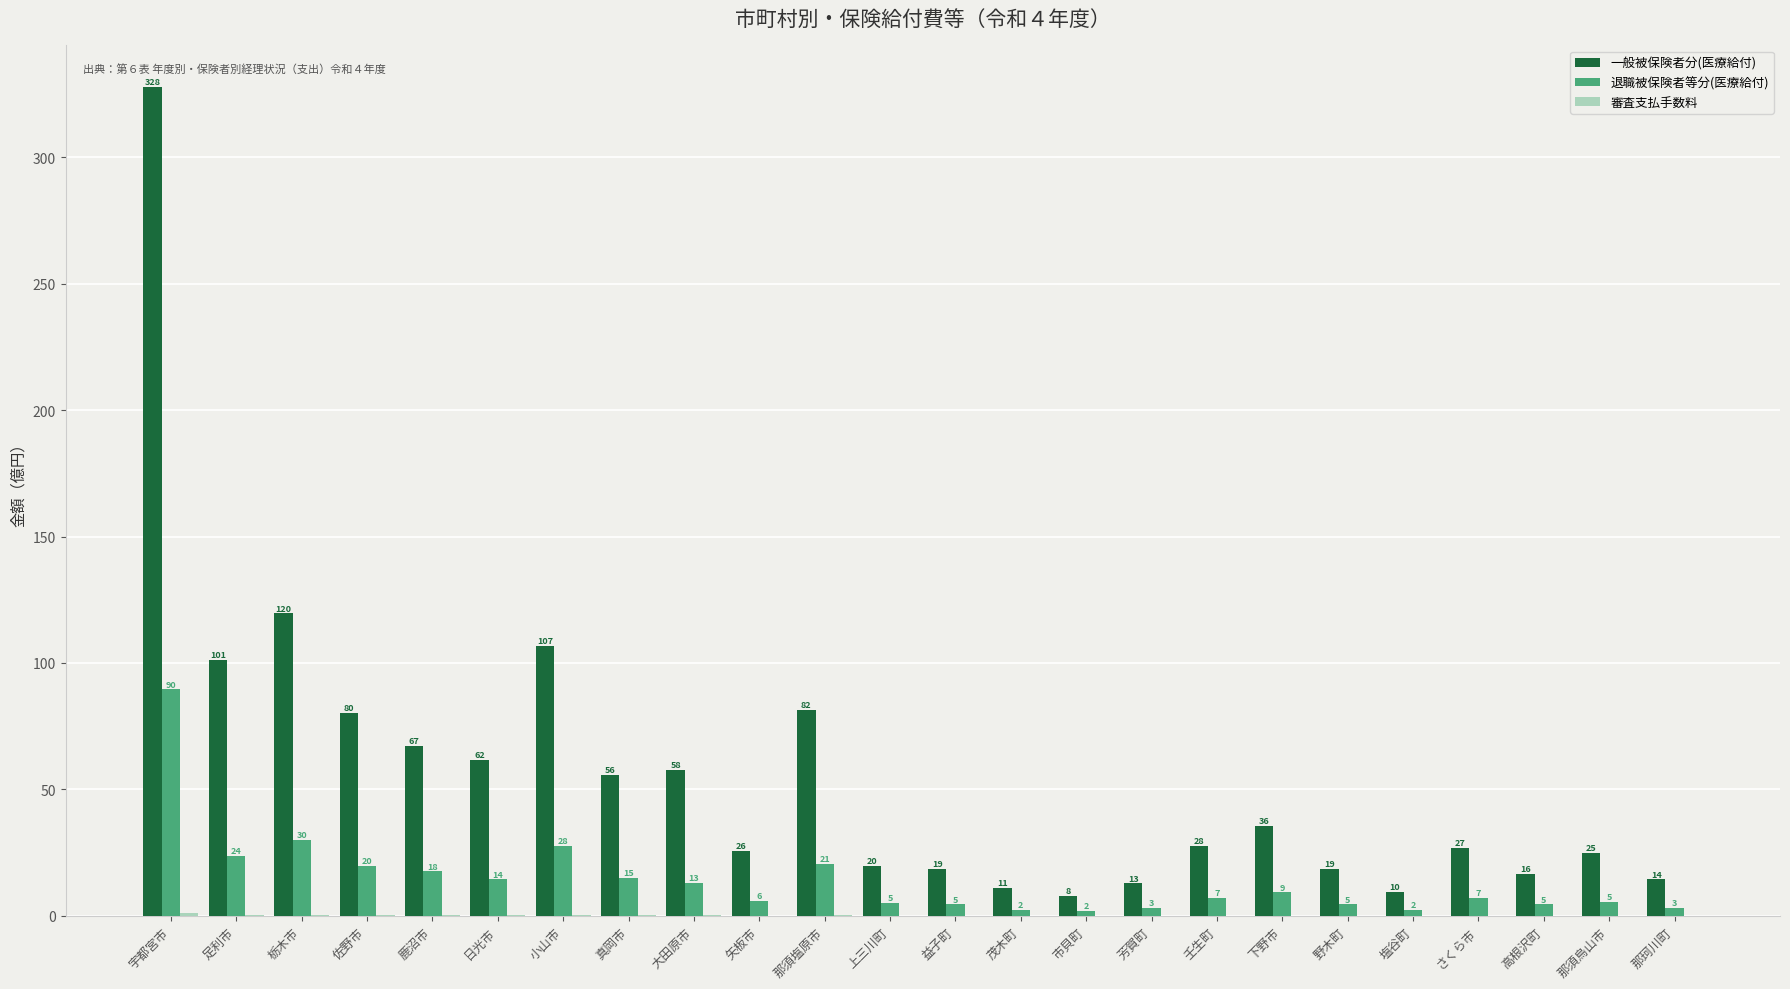

Are the bars horizontal?

No